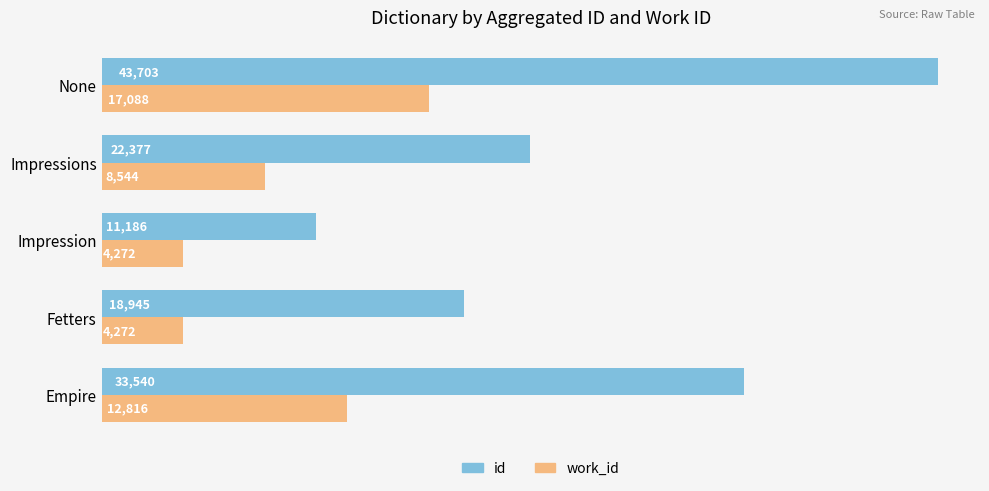

Which series has the largest range (max minus min)?

id